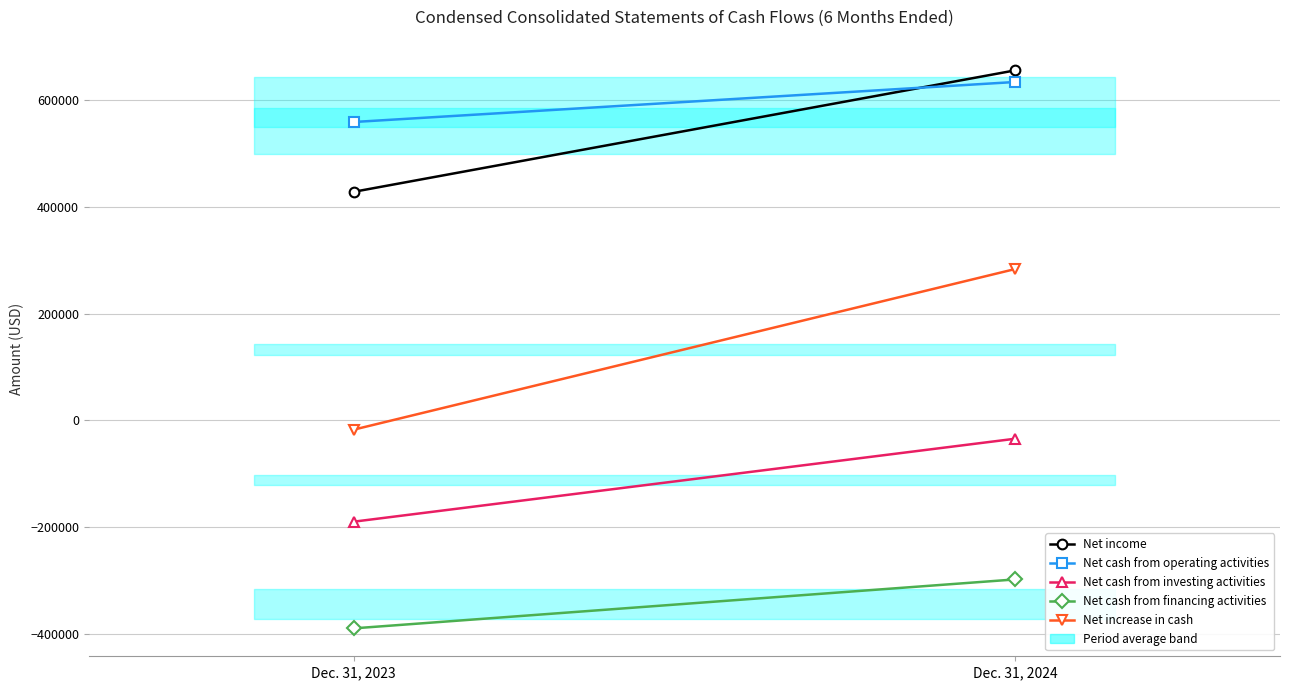

At which label does Net increase in cash reach its minimum?

Dec. 31, 2023